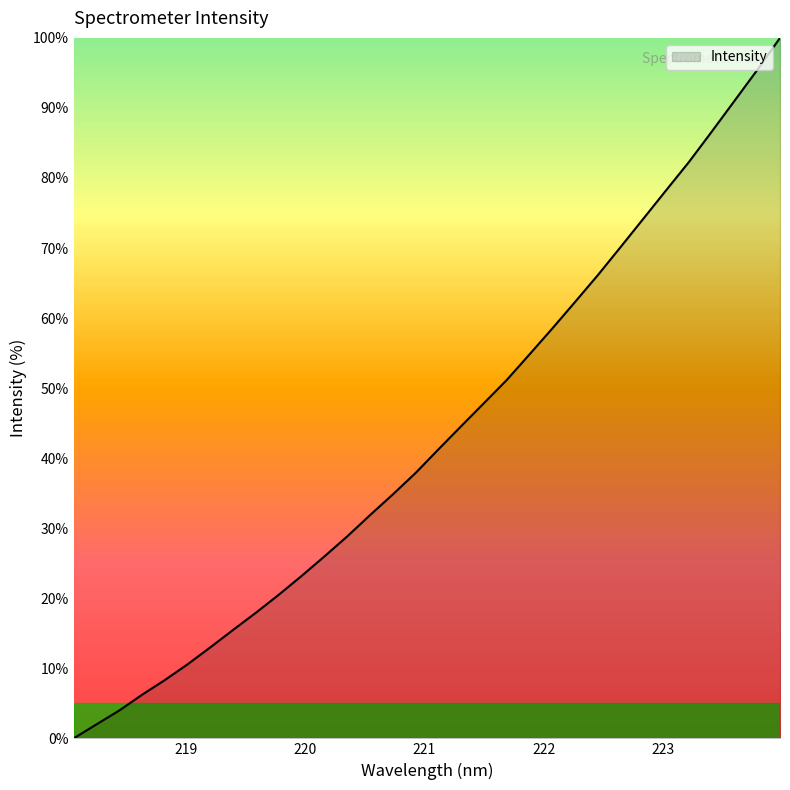

What is the greatest value displayed?

100.0